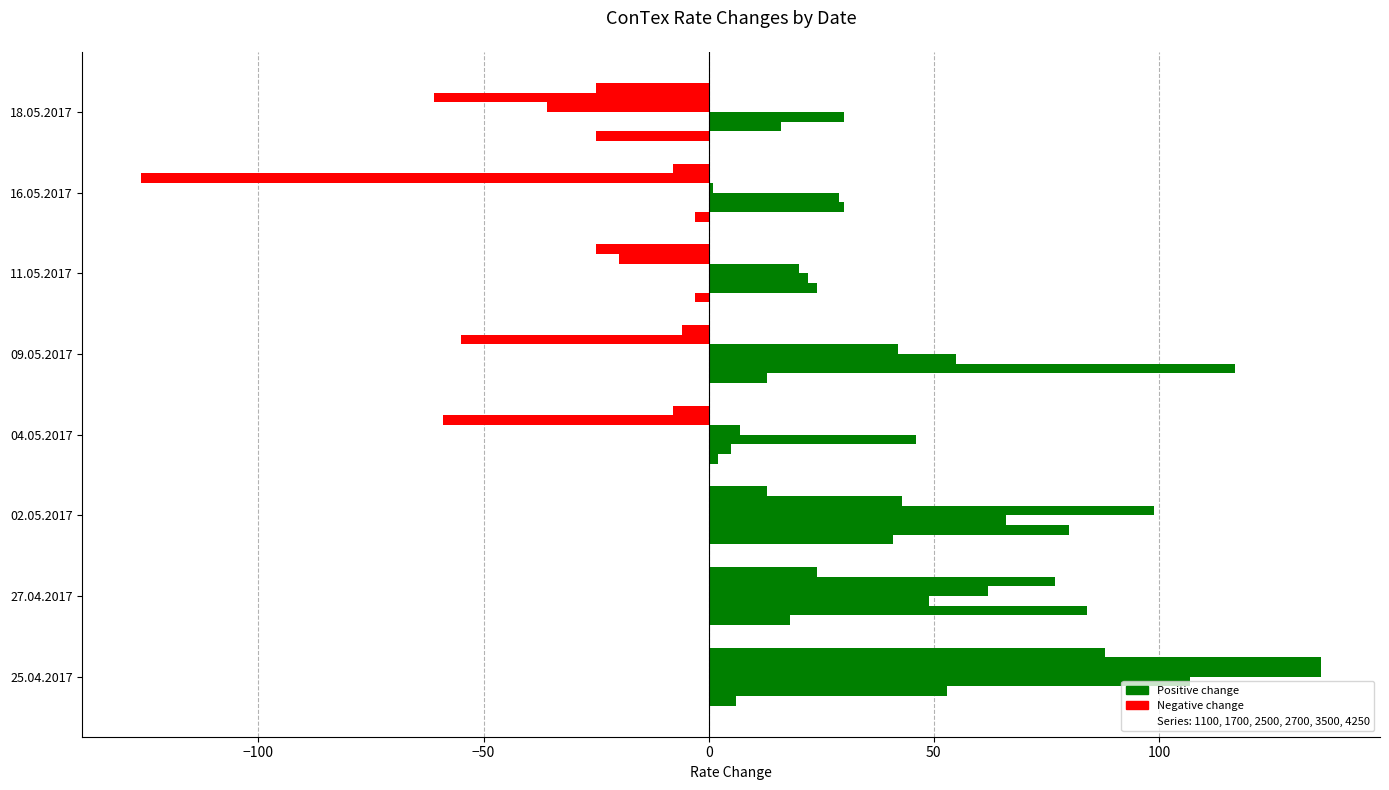

How many series are shown in this chart?

6